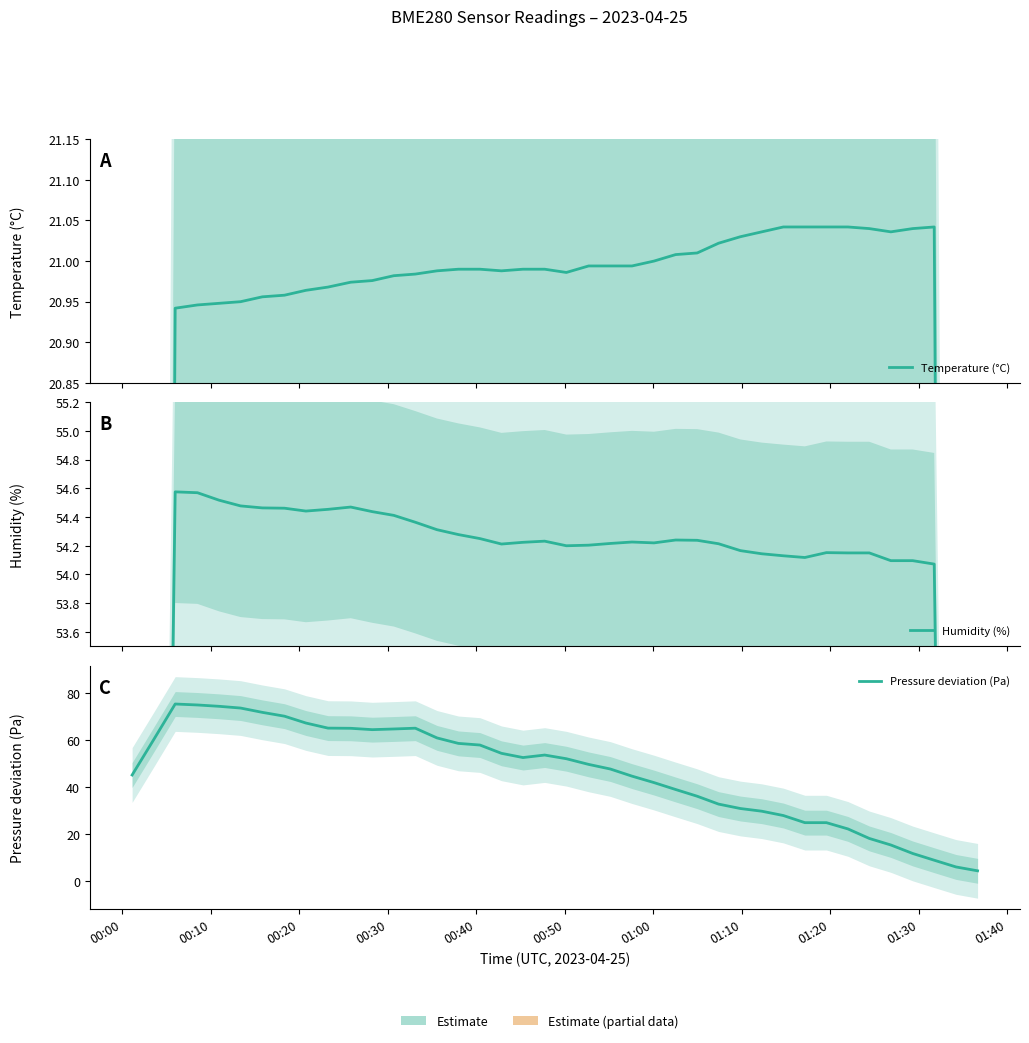

True or false: Humidity (%) and Pressure deviation (Pa) cross at least once.

True